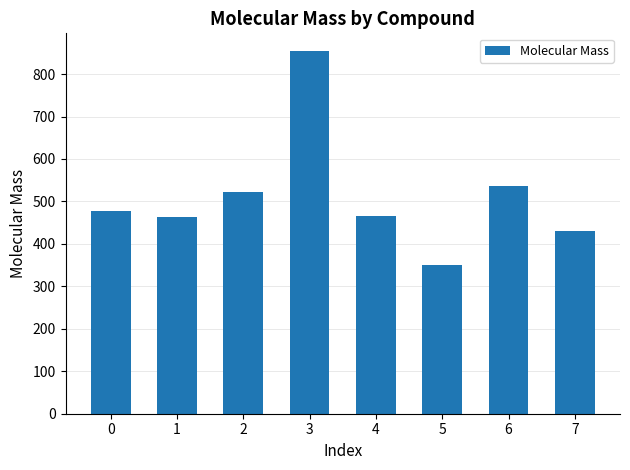

What is the smallest value displayed?

351.1